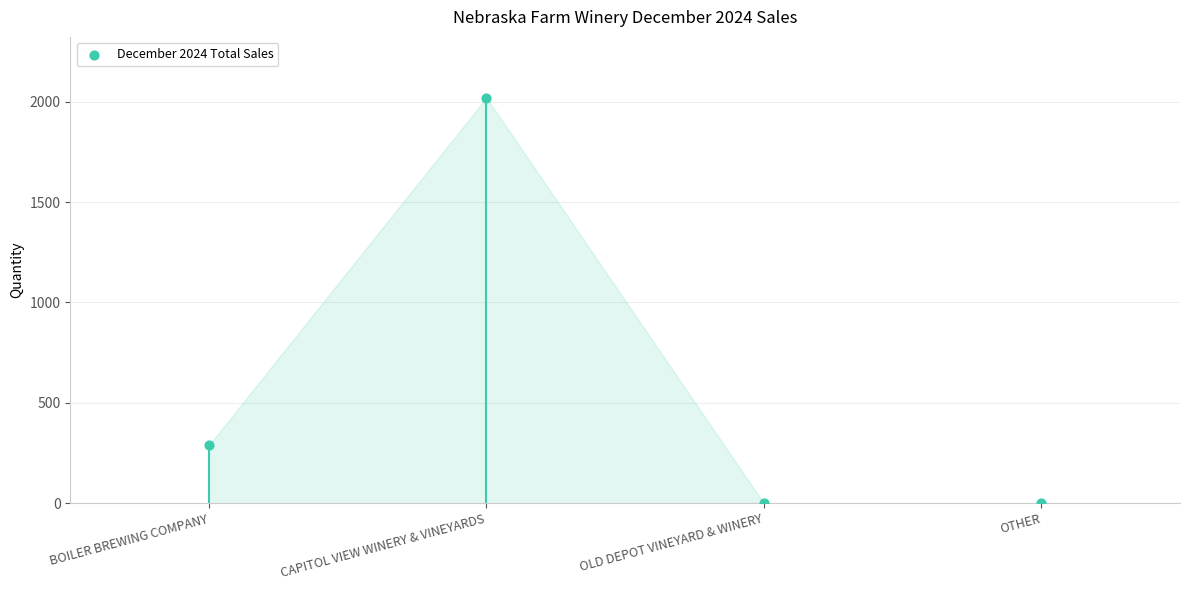

What Y value in the scatter plot is closest to 1009?

289.1